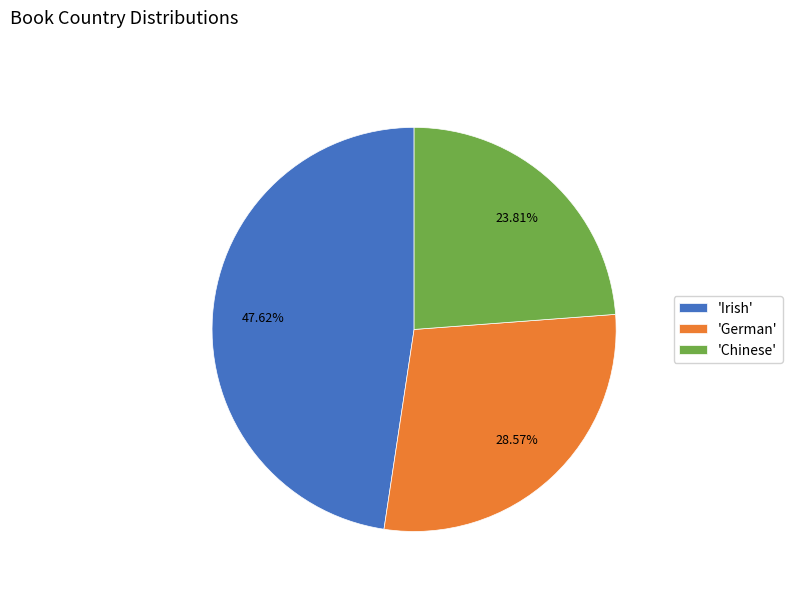

Combined, do 'Irish' and 'Chinese' account for over 50%?

Yes